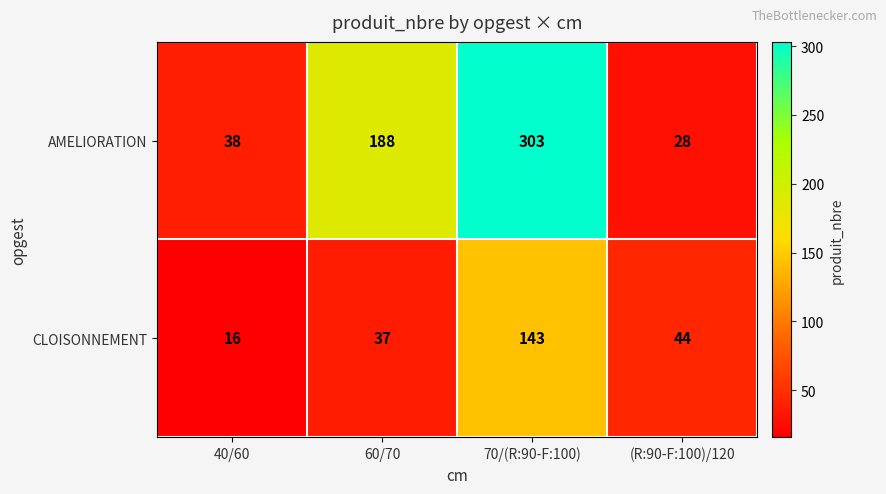

The value of AMELIORATION at 60/70 is 188. True or false?

True